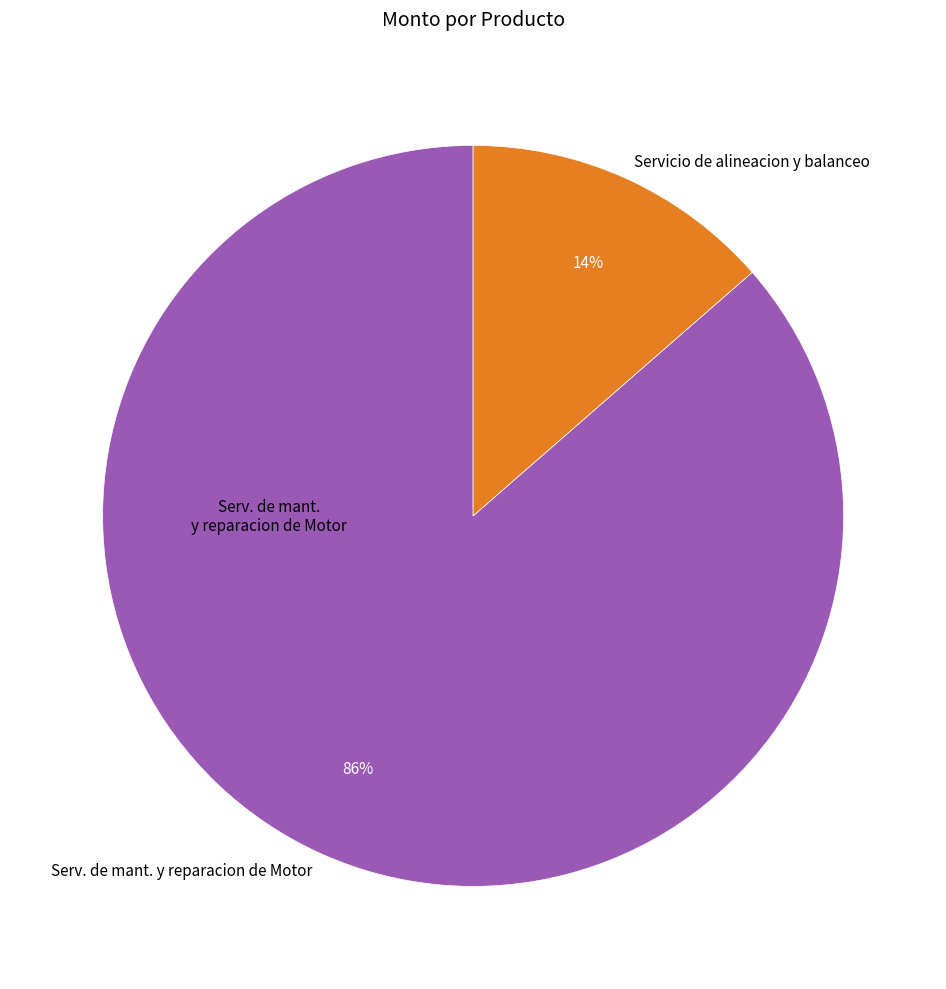

Combined, do Serv. de mant. y reparacion de Motor and Servicio de alineacion y balanceo account for over 50%?

Yes